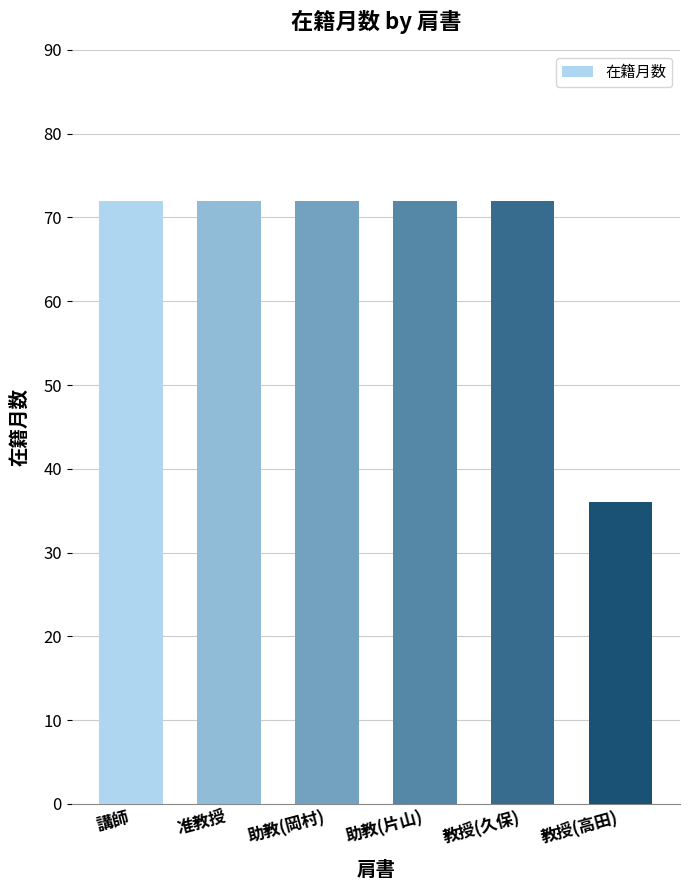

What is the label of the 2nd bar from the left?

准教授